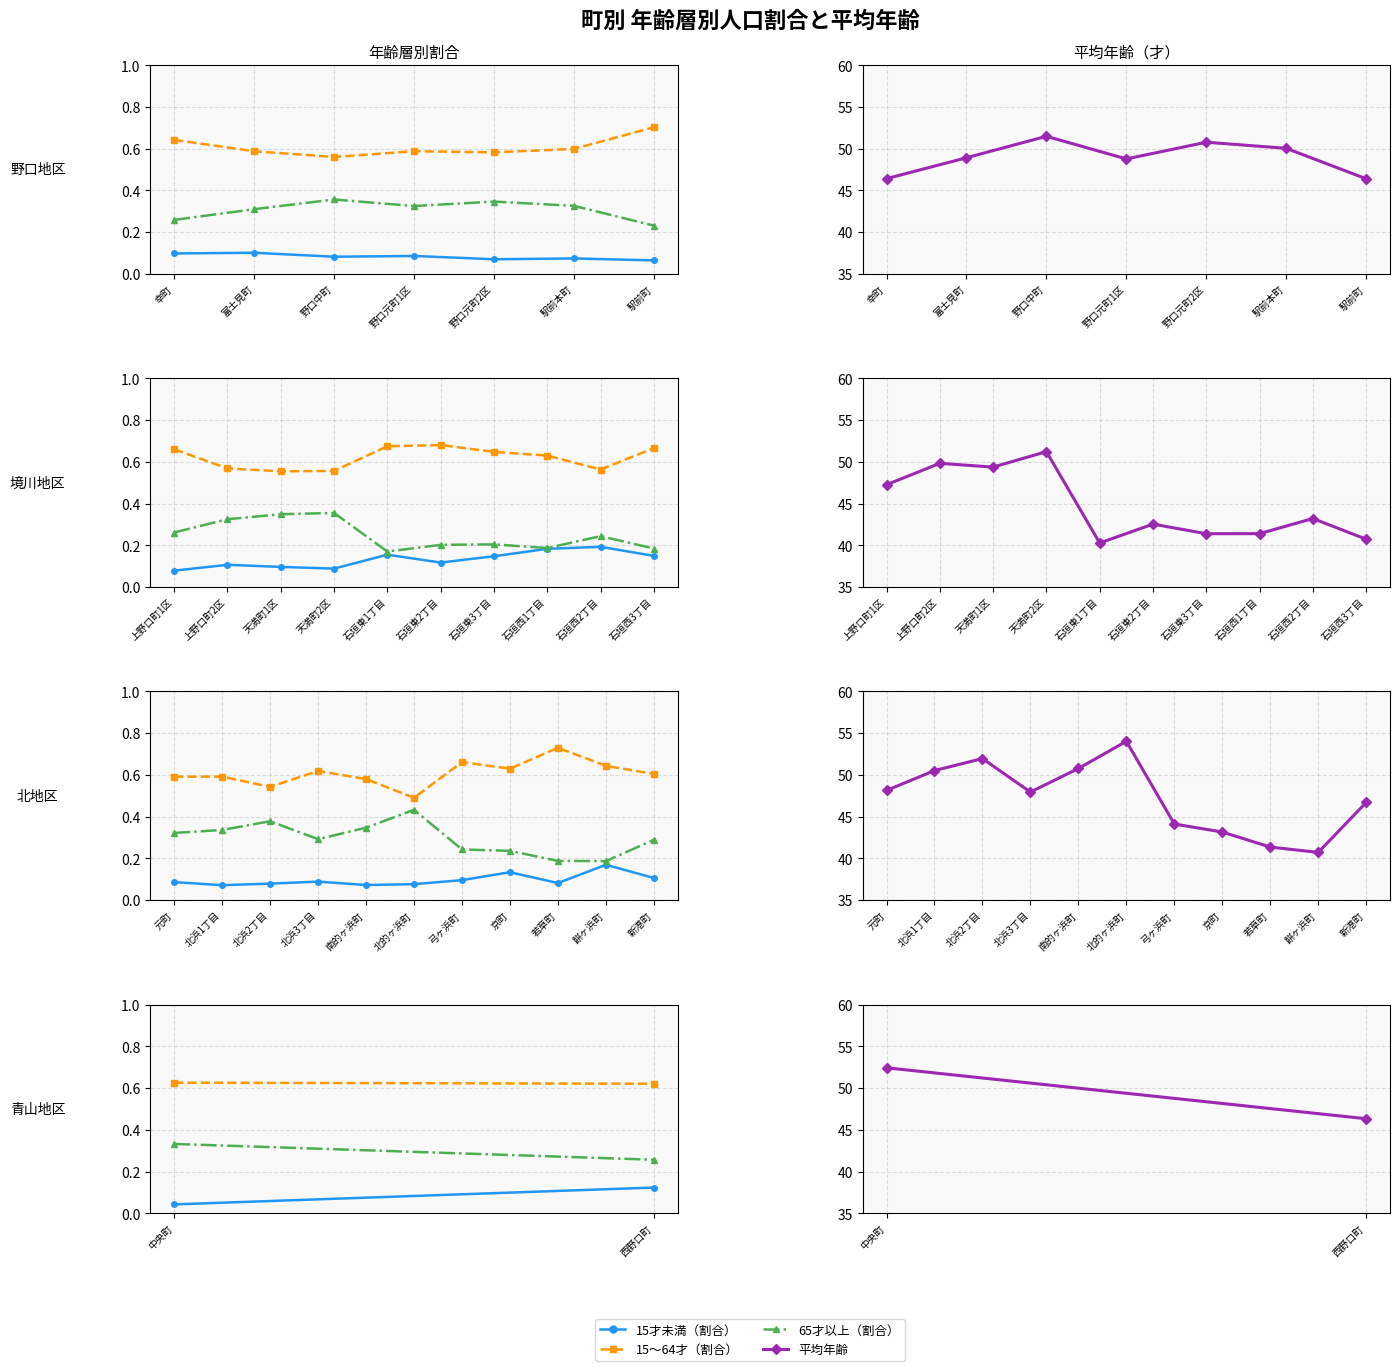

How many series are shown in this chart?

4